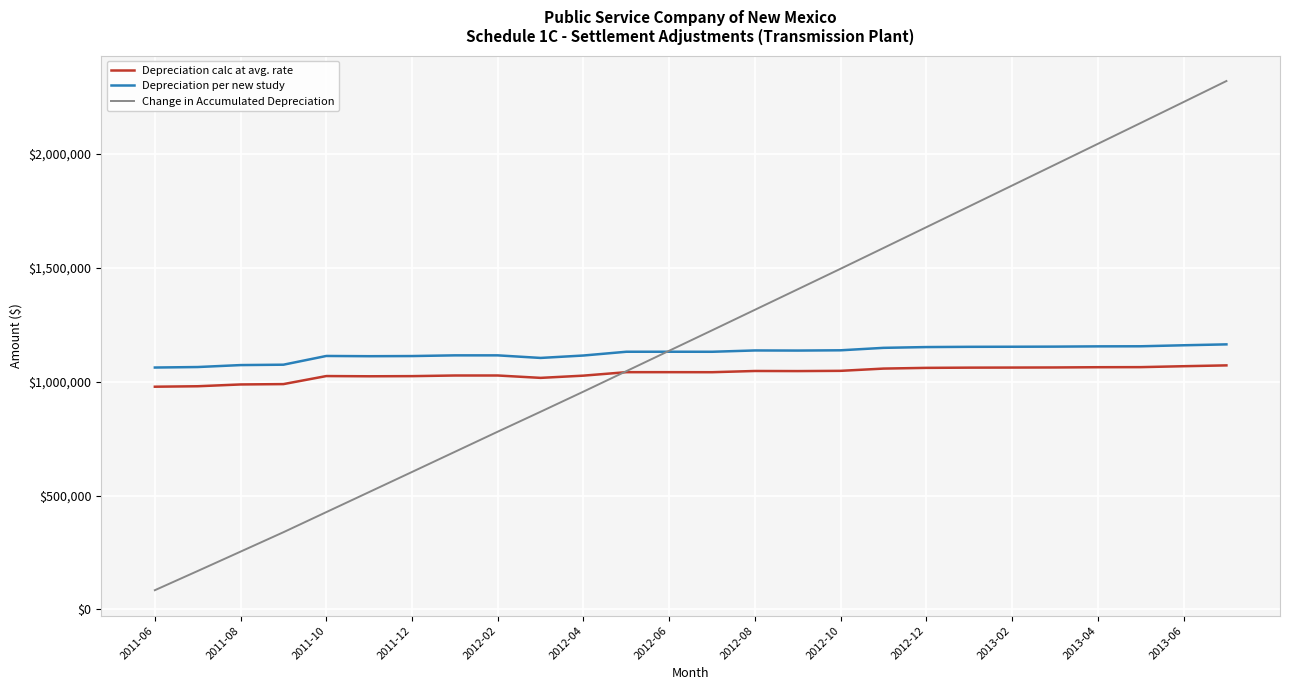

What is the smallest value displayed?

84240.8